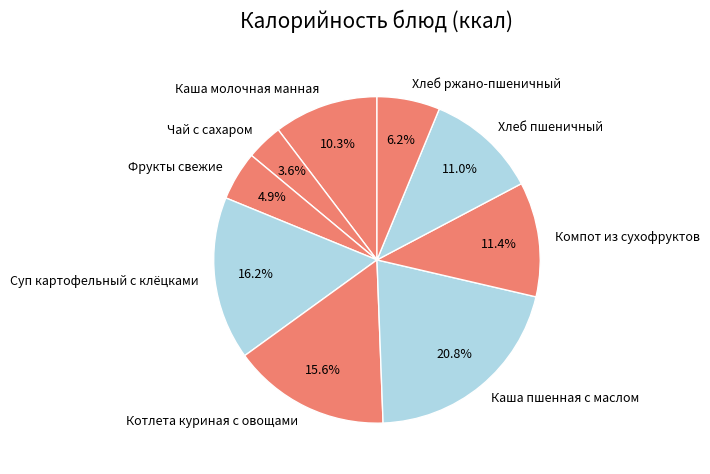

Which category has the biggest portion of the pie?

Каша пшенная с маслом